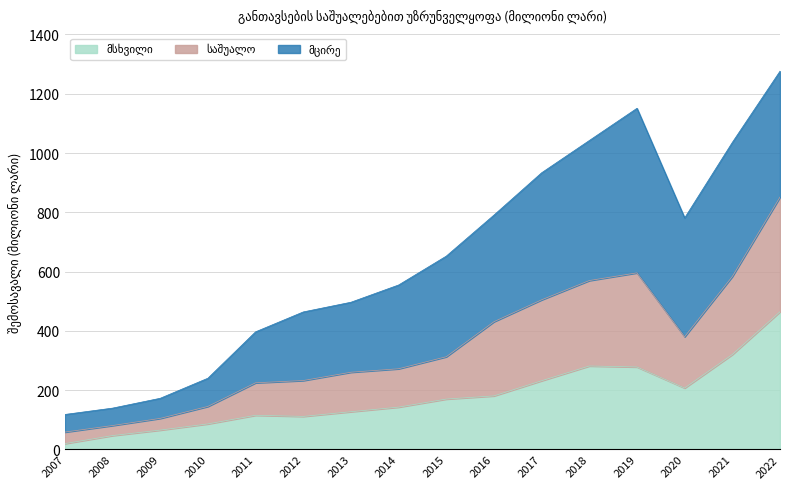

What value does the მსხვილი series have at 2013?

127.4